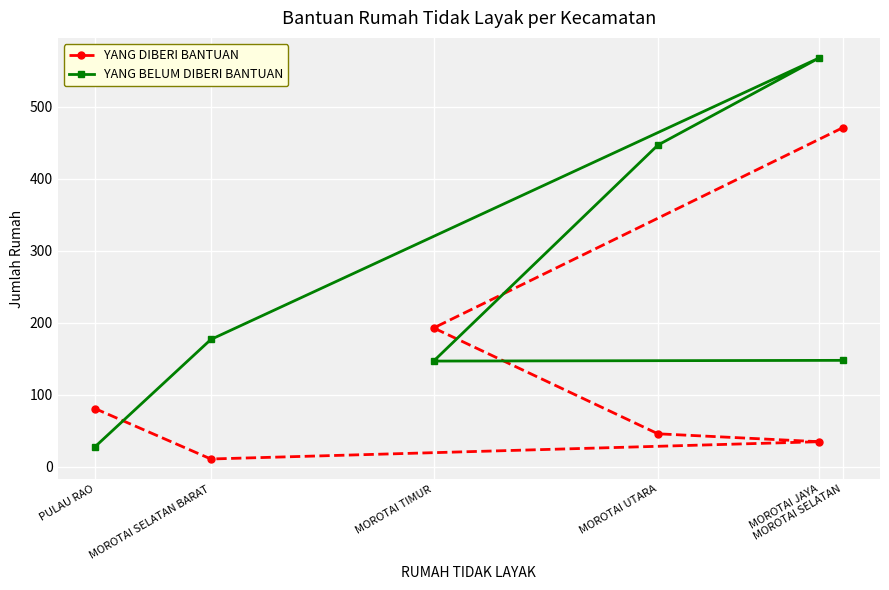

Which series changed the most between MOROTAI SELATAN and MOROTAI UTARA?

YANG DIBERI BANTUAN